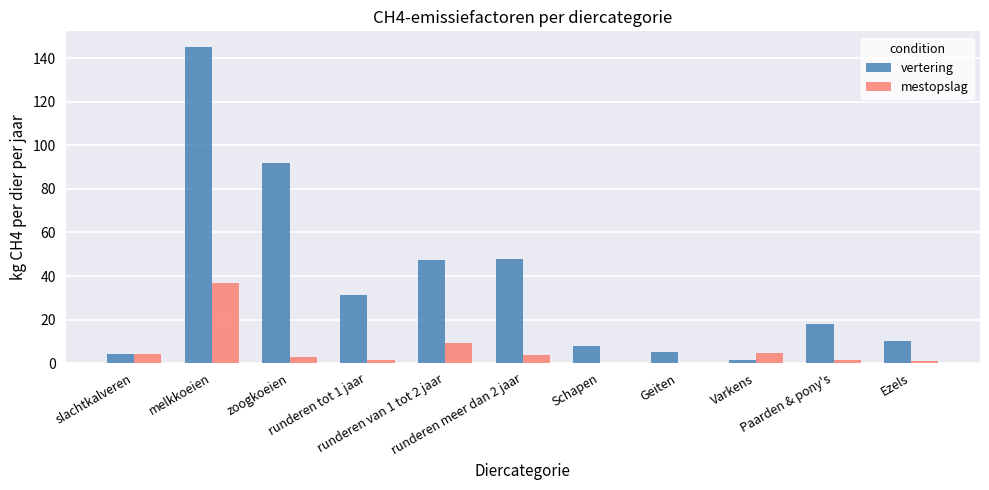

What is the sum of all mestopslag values?

65.3